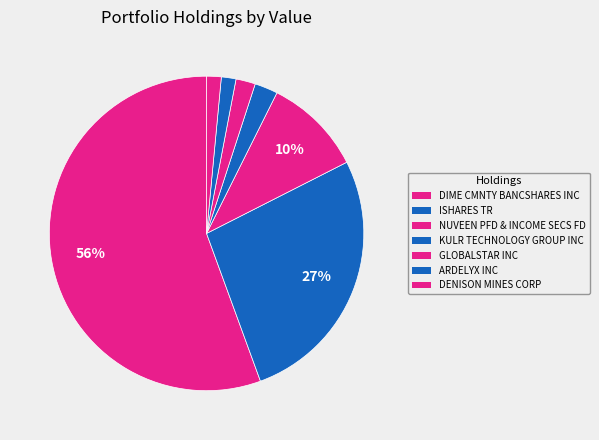

To the nearest percent, what is the difference between the GLOBALSTAR INC and ARDELYX INC slice percentages?

1%